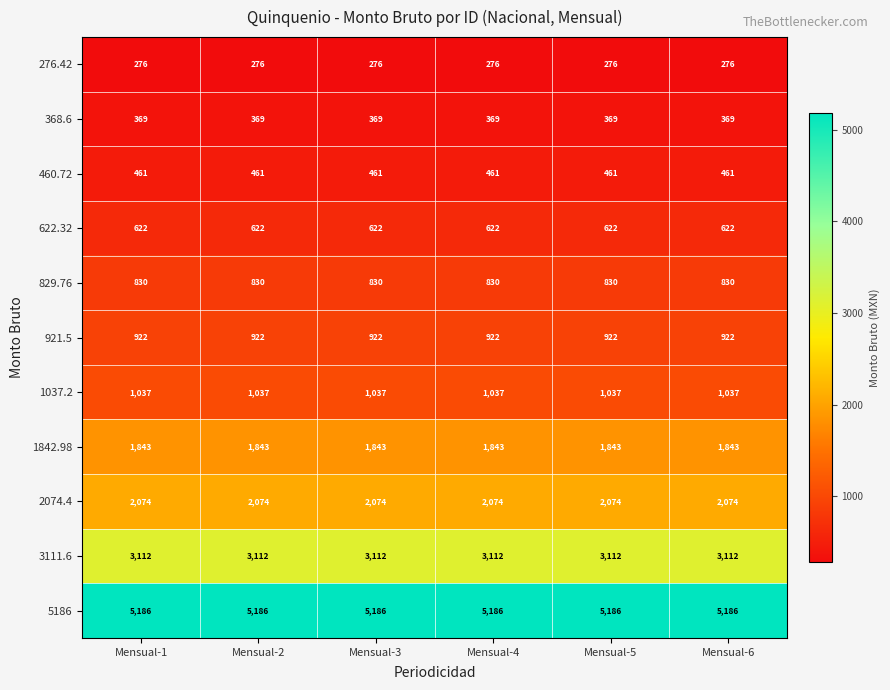

What is the maximum value shown in the chart?

5186